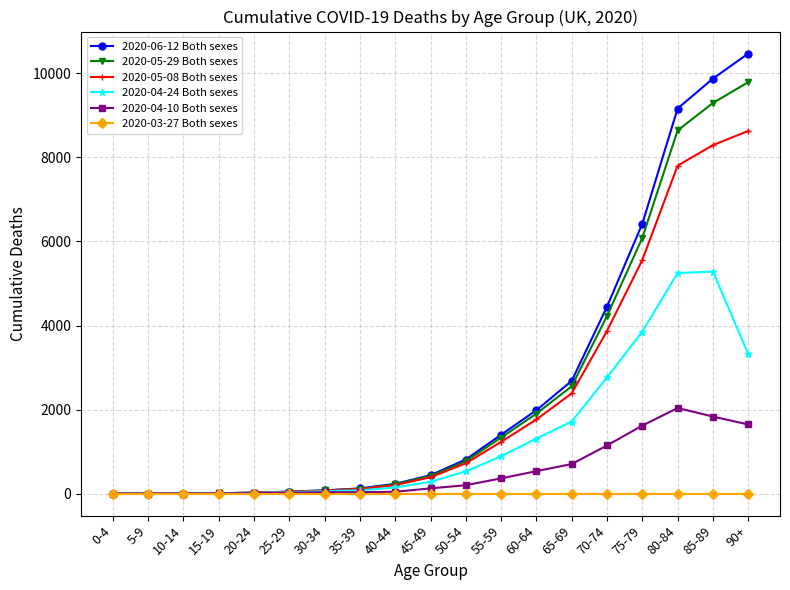

What is the maximum value shown in the chart?

10470